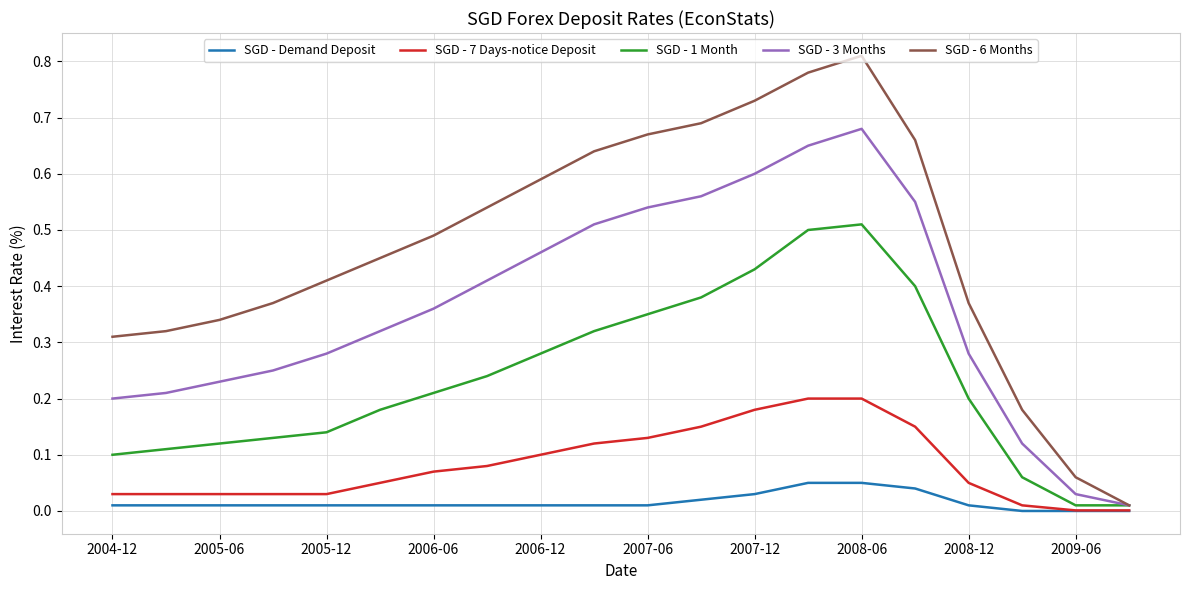

List the series in order of their peak value, lowest first.

SGD - Demand Deposit, SGD - 7 Days-notice Deposit, SGD - 1 Month, SGD - 3 Months, SGD - 6 Months